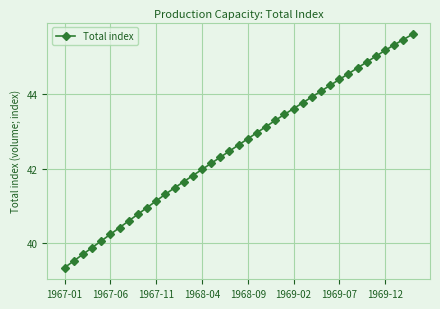

What is the value of the 33rd point from the left?

44.7